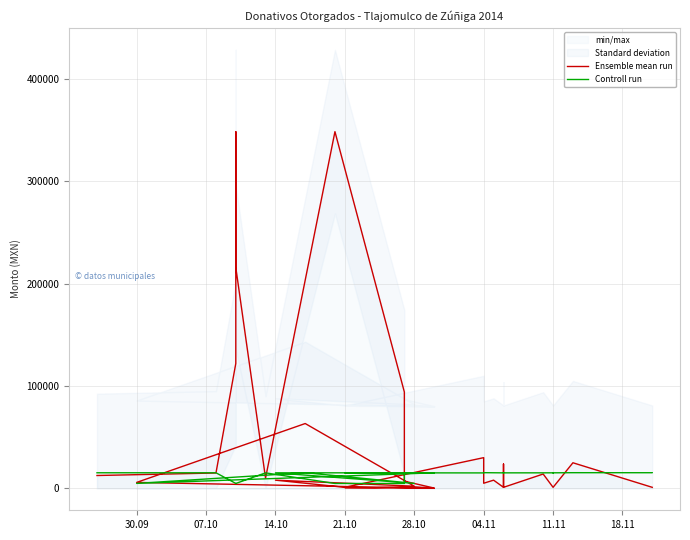

What is the difference between the highest and lowest values at 28.10?

13672.0